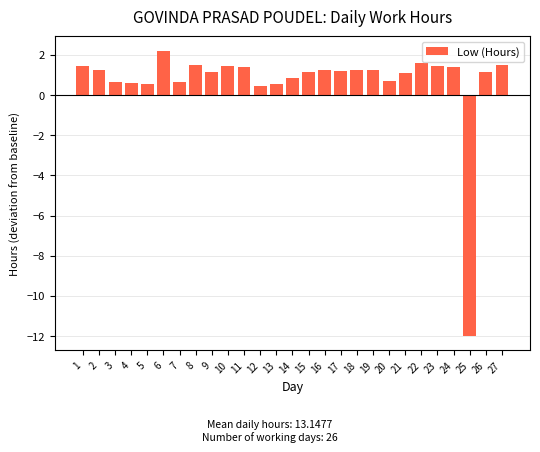

At which category does the chart reach its minimum across all series?

25